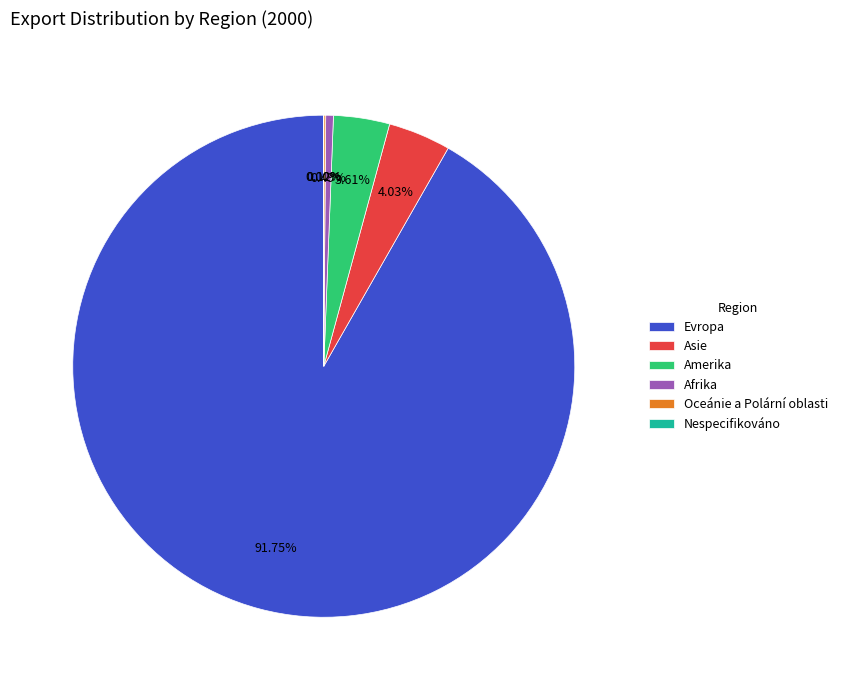

How much of the chart is everything except Asie?

96.0%